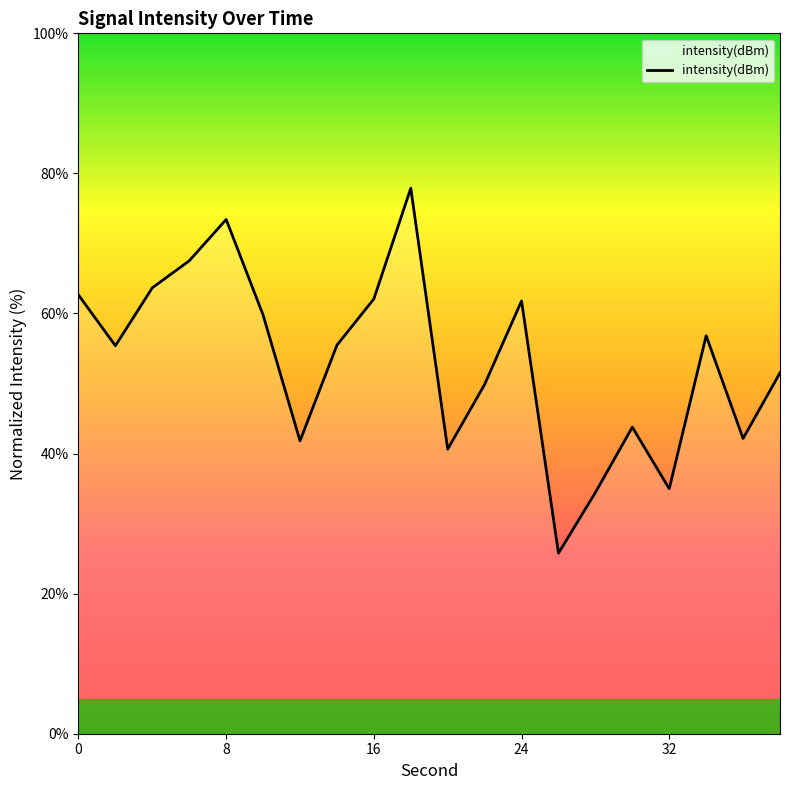

What is the difference between the maximum and minimum values?

52.1